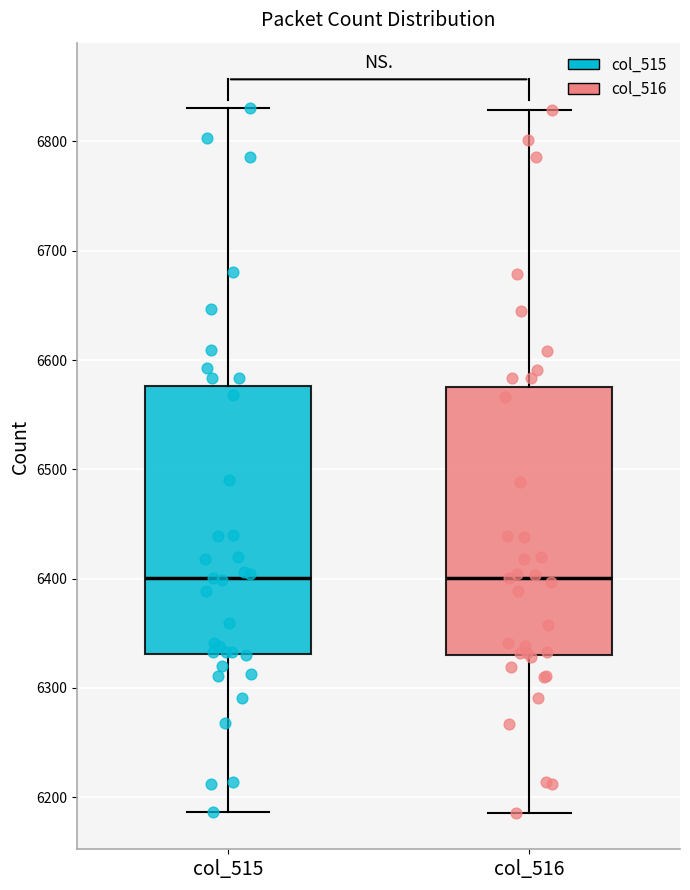

Reading left to right, transcribe this box plot: for each box, give where its median line is, the range the box spans, and where its two whiskers end, as read against the y-axis. The values are not printed on the chart, so give them approximately, as read against the axis.

col_515: median 6400, box 6330 to 6580, whiskers 6190 to 6830
col_516: median 6400, box 6330 to 6580, whiskers 6190 to 6830